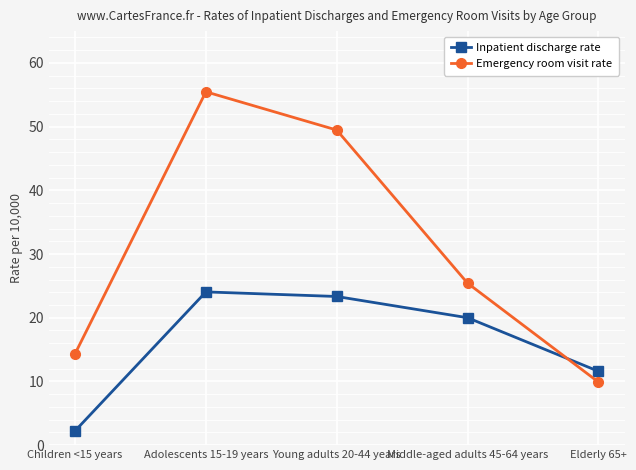

What are all the series names shown in the legend?

Inpatient discharge rate, Emergency room visit rate